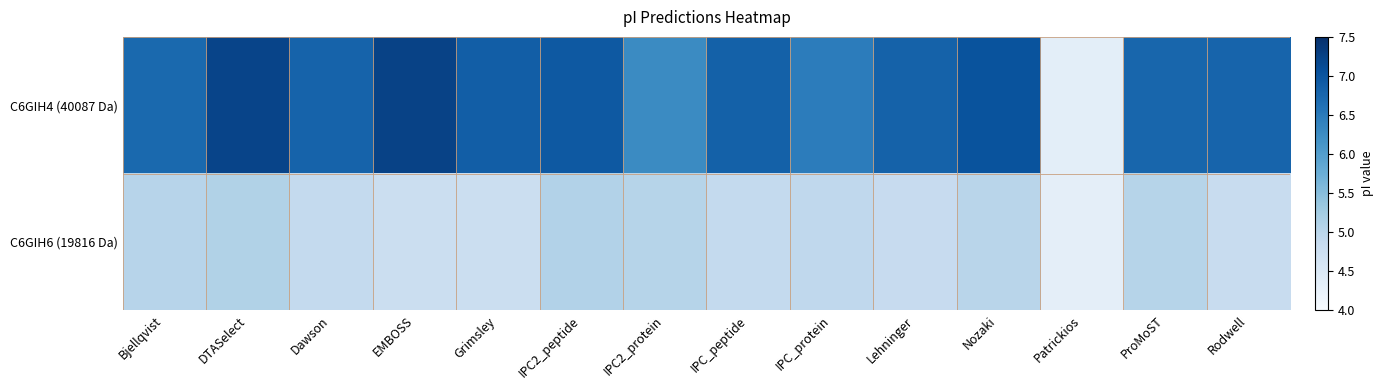

What is the spread (max minus min) of values at Grimsley?

2.1